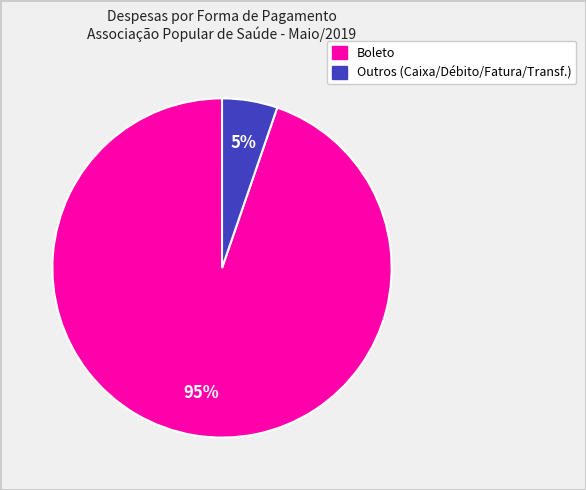

Count the number of slices in the pie.

2